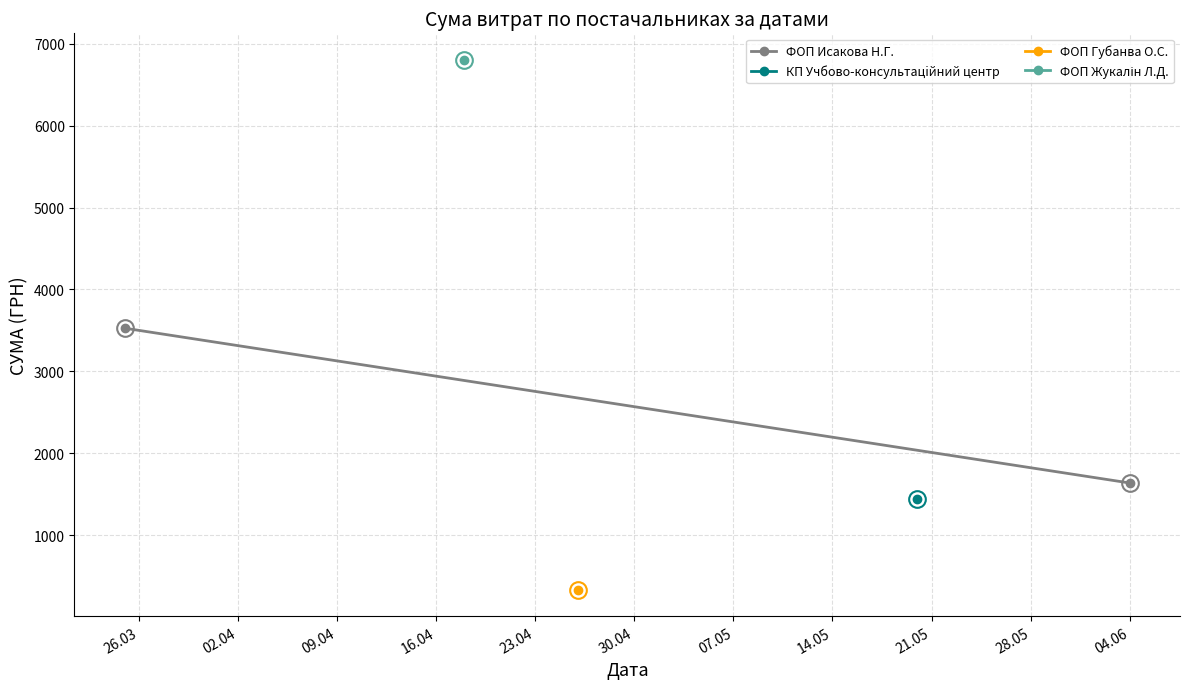

How many data points are above 3526?

1